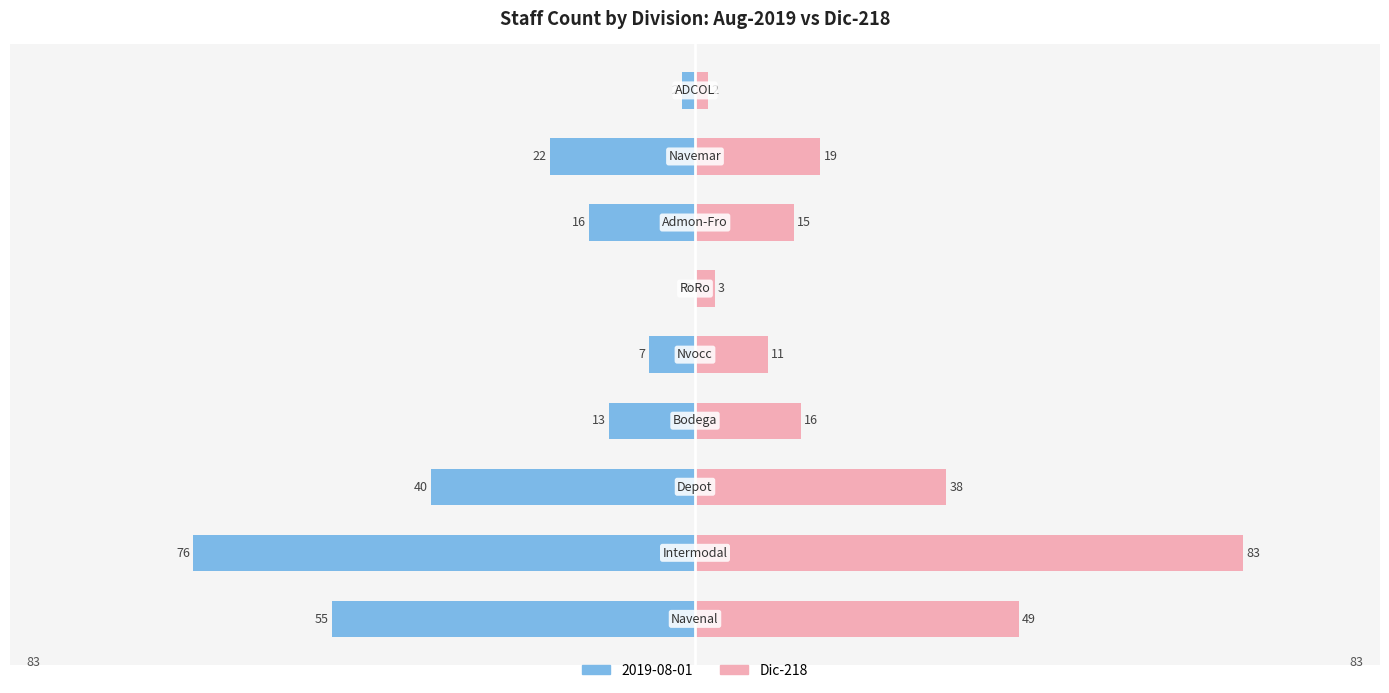

List the labels in order of value, largest first.

1, 0, 2, 7, 3, 6, 4, 5, 8